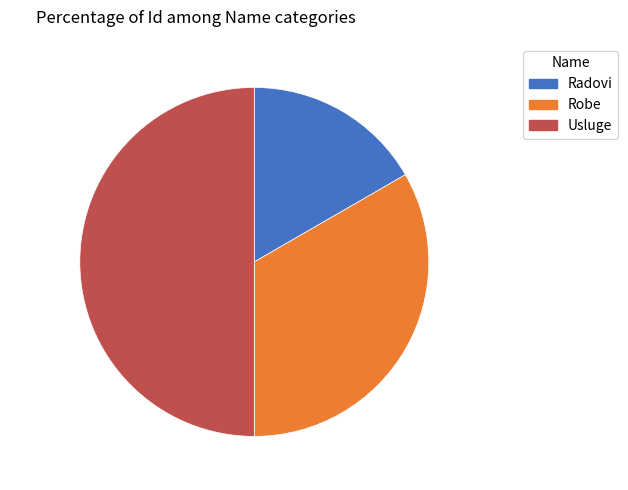

Is the sum of 33.33% and 50.00% greater than half?

Yes